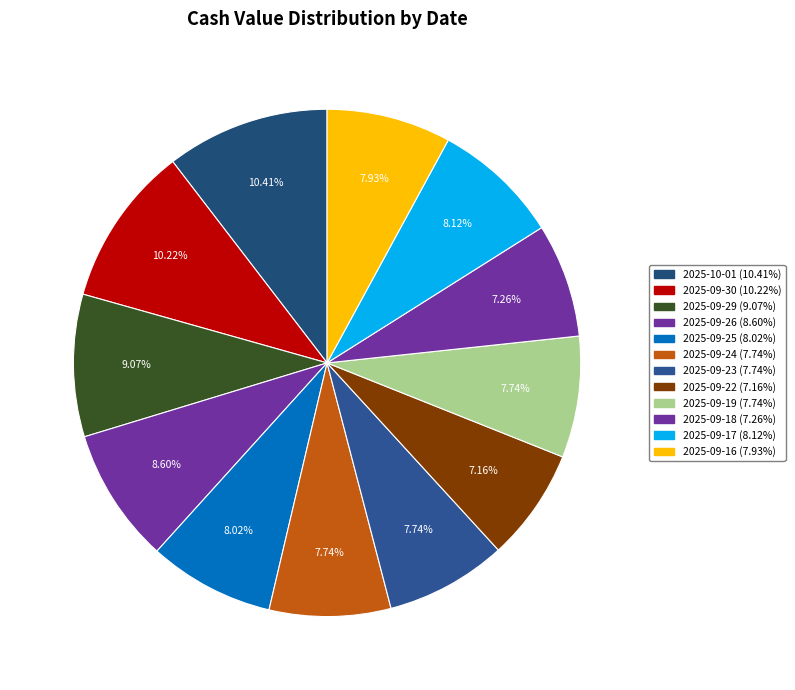

Approximately how many times larger is the value at 2025-09-25 compared to 2025-09-30?

0.8